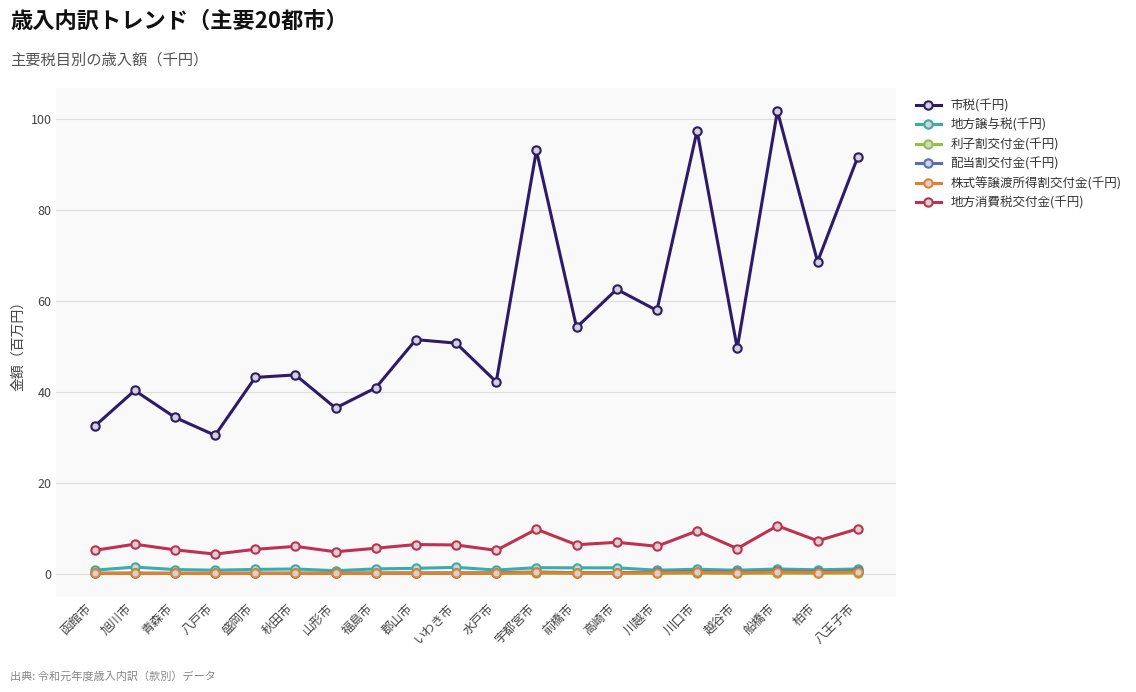

Which series has the largest total across all categories?

市税(千円)